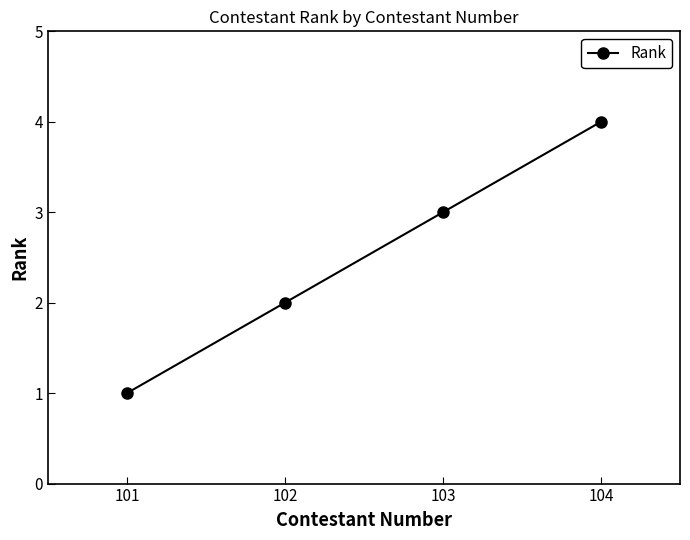

True or false: the data shows 2 at 102.

True